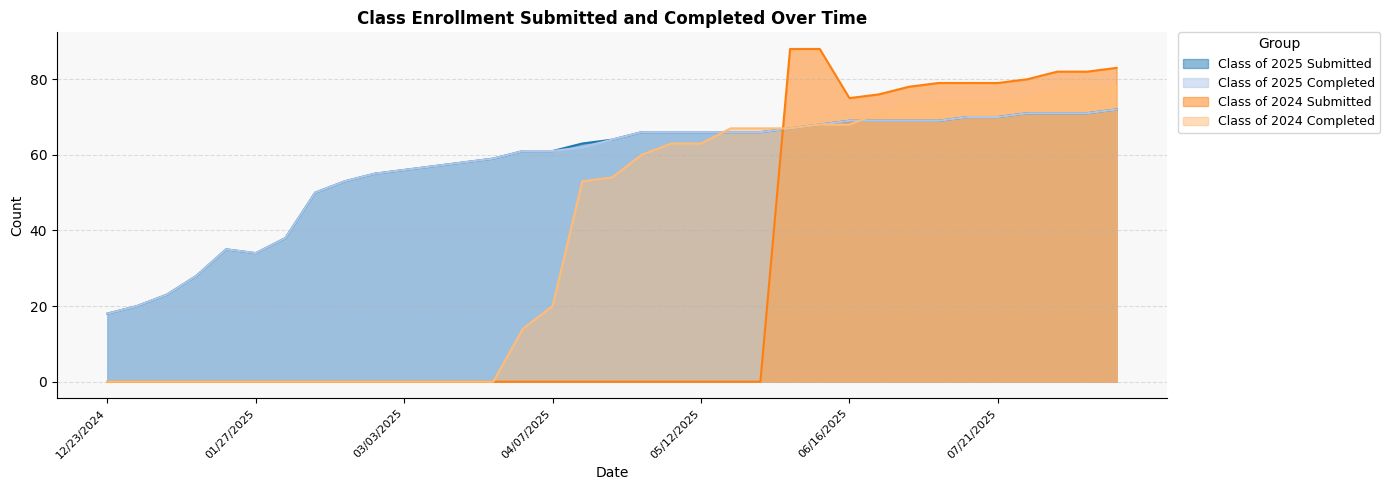

True or false: Class of 2024 Completed has more than 2 interior local peaks.

False